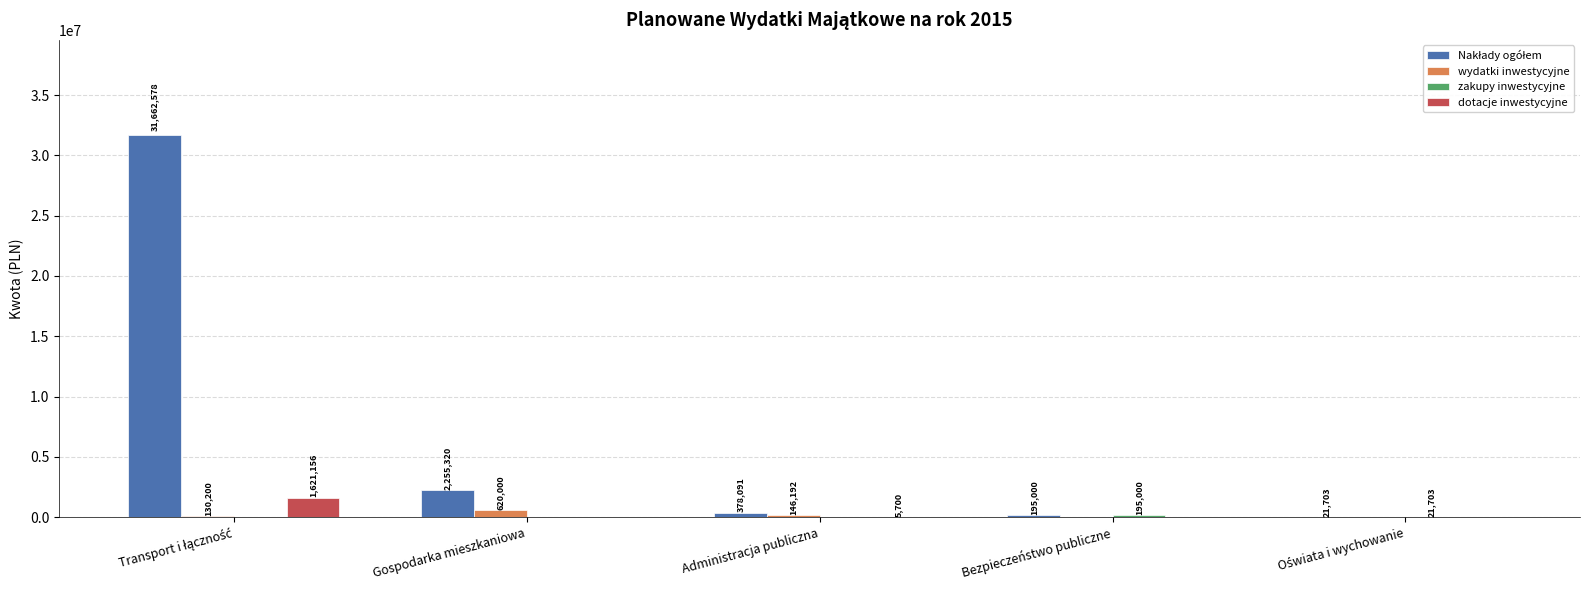

How many distinct data groups are displayed?

4